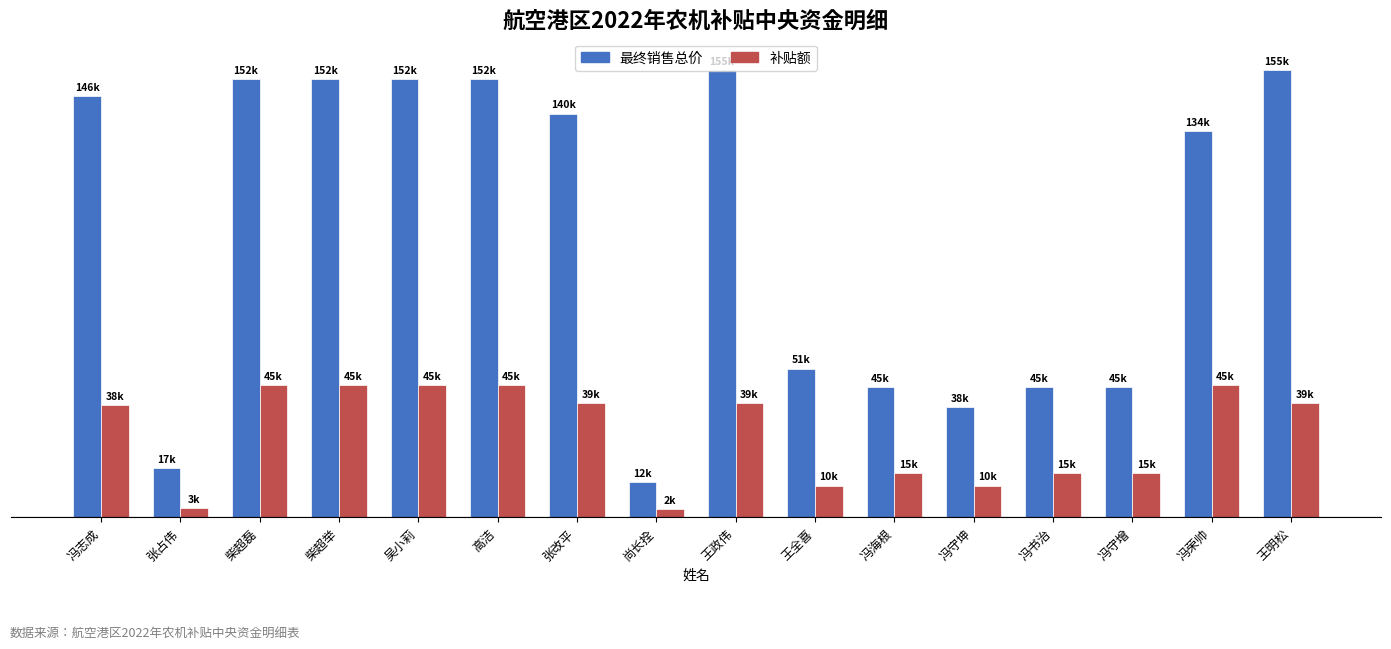

Reading left to right, extract all data points from this chart.

最终销售总价: 146000	17000	152000	152000	152000	152000	140000	12000	155000	51500	45000	38000	45000	45000	134000	155000
补贴额: 38800	3000	45700	45700	45700	45700	39500	2700	39500	10900	15300	10900	15300	15300	45700	39500